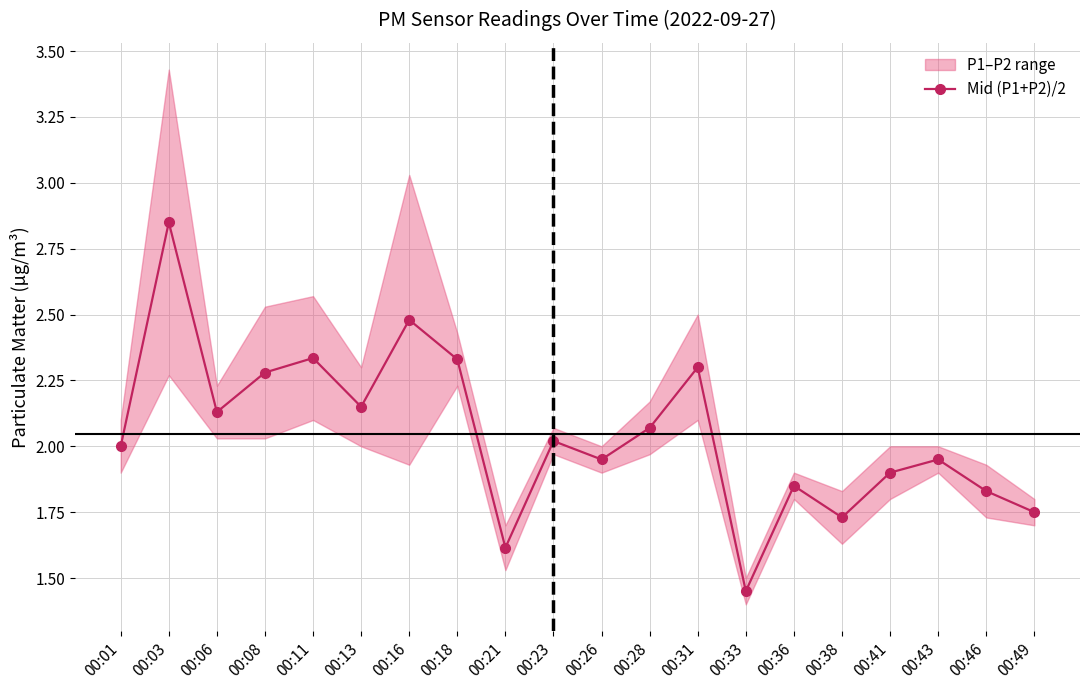

True or false: the data has more than 2 interior local peaks.

True